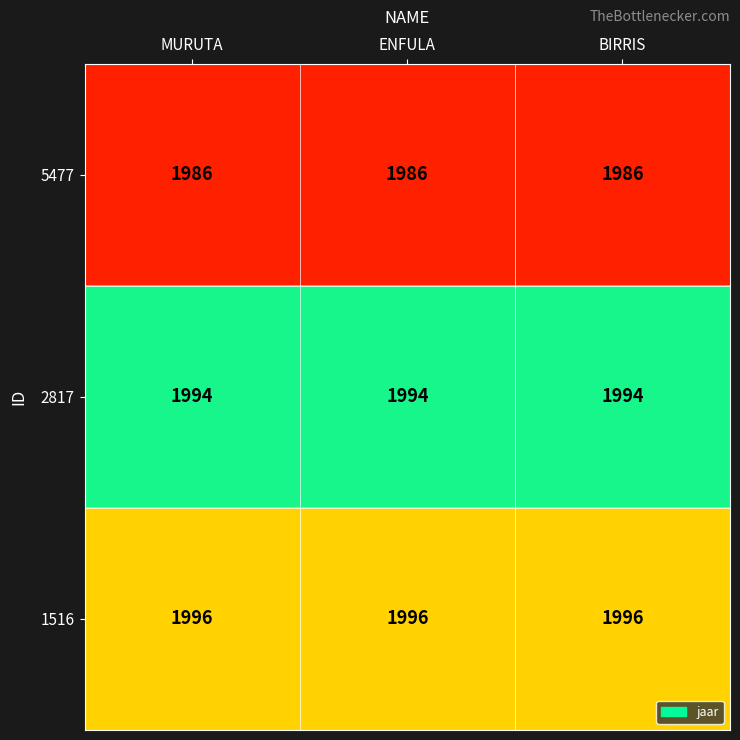

What is the average value of the 1516 series?

1996